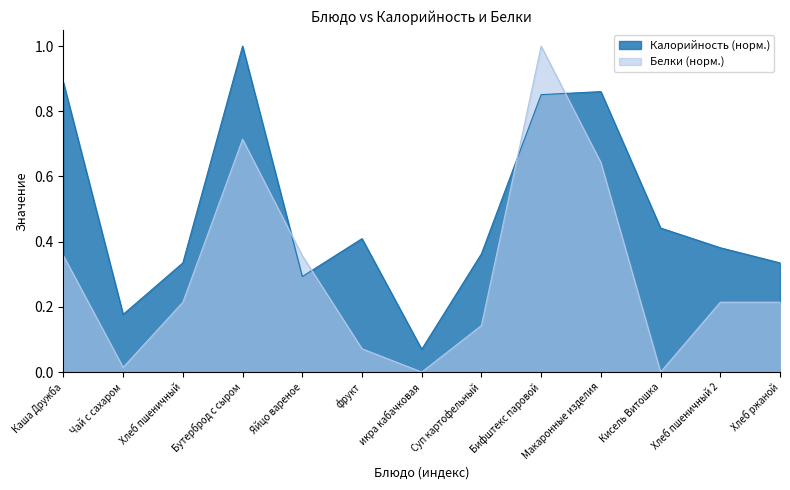

True or false: Белки has more than 1 interior local peaks.

True